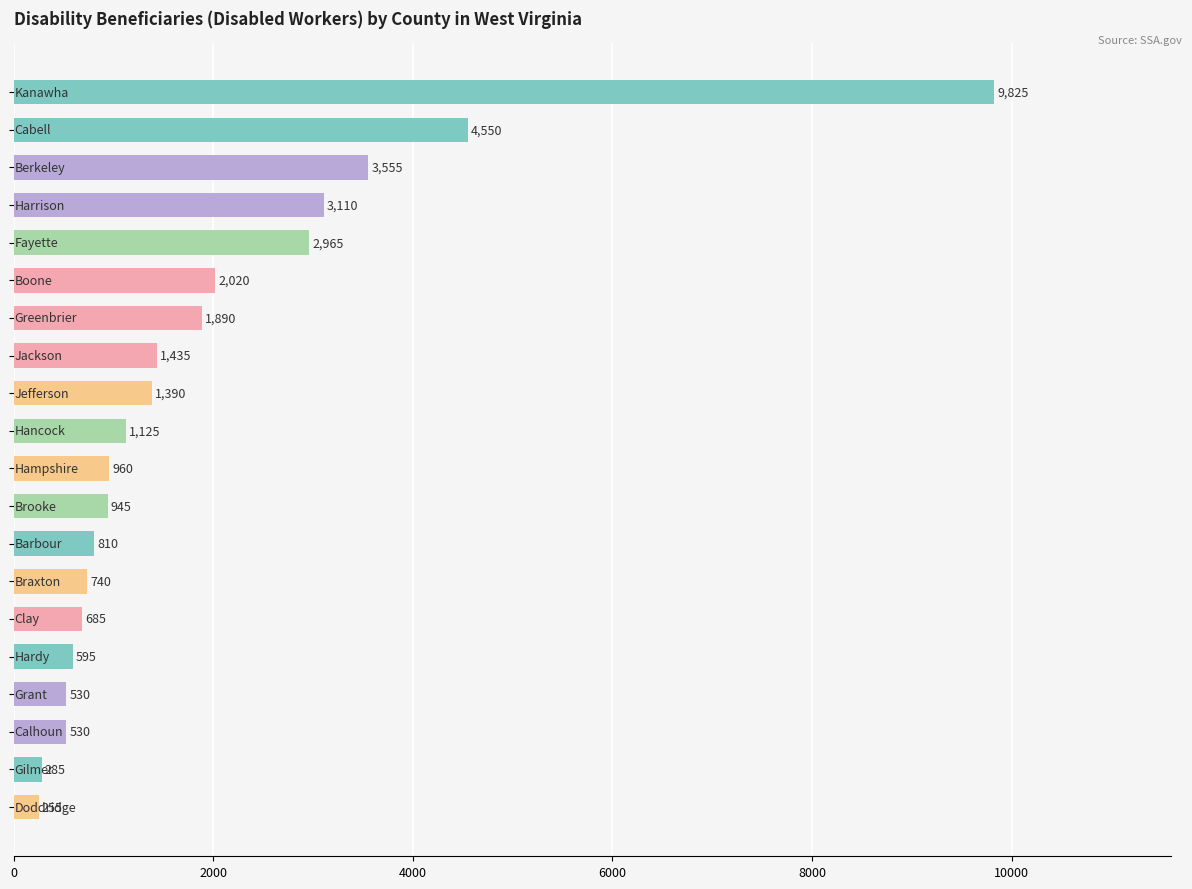

What is the average value?

1910